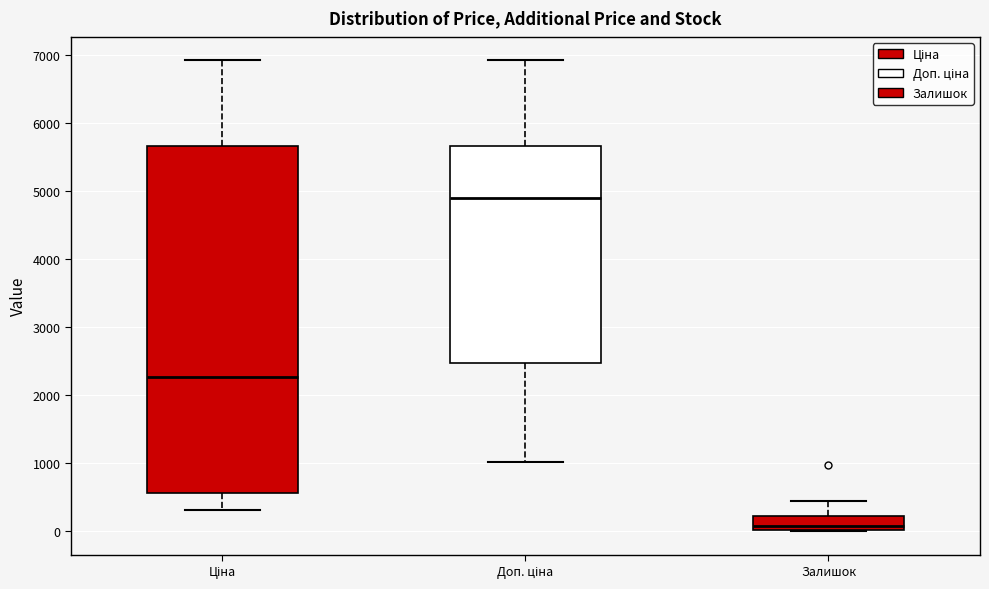

Where is the upper edge of the box for Залишок on the y-axis? The values are not printed on the chart, so give them approximately, as read against the axis.

200